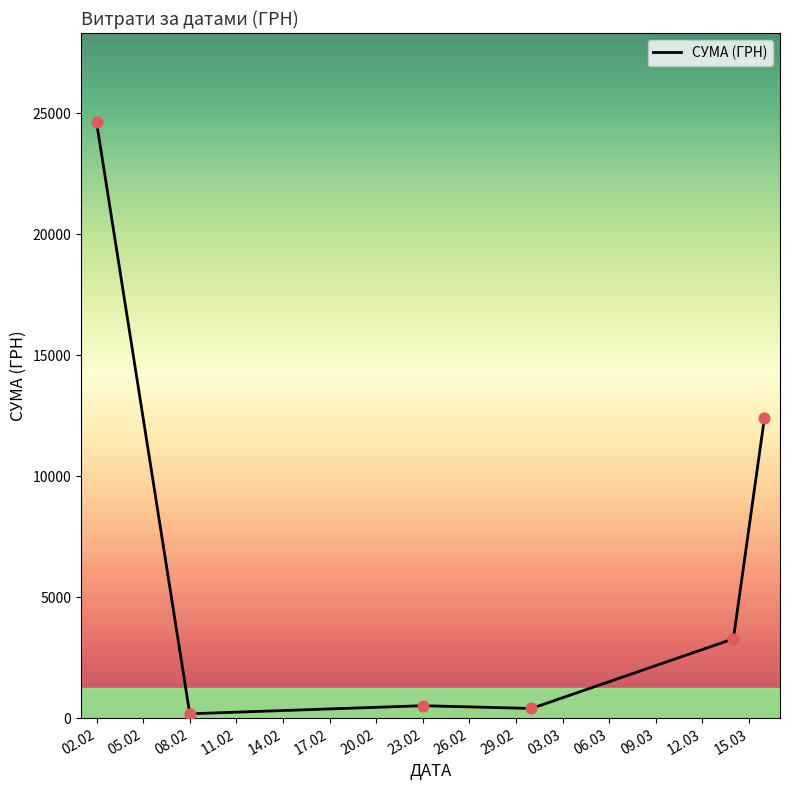

What is the maximum value shown in the chart?

24621.2